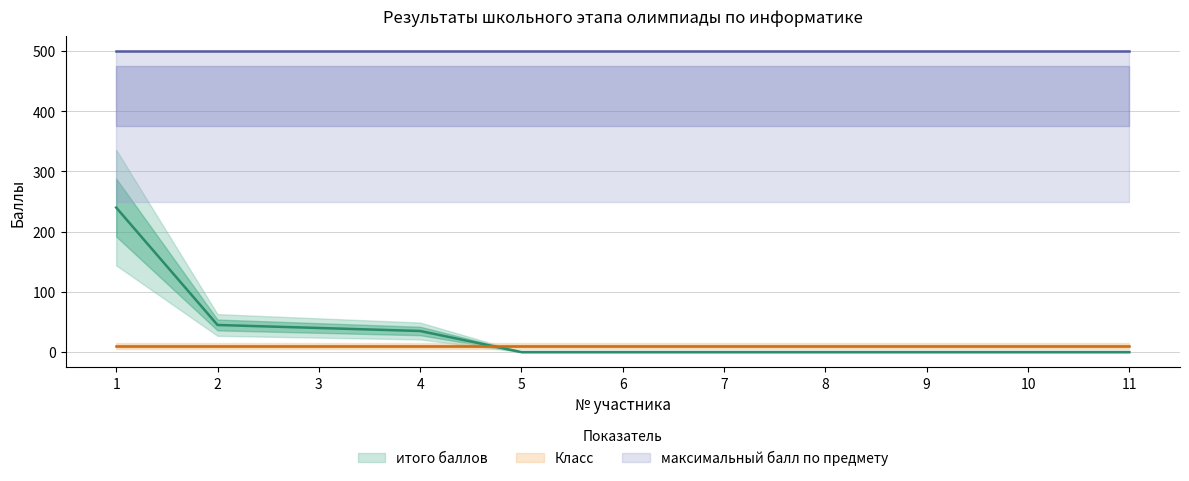

What is the greatest value displayed?

500